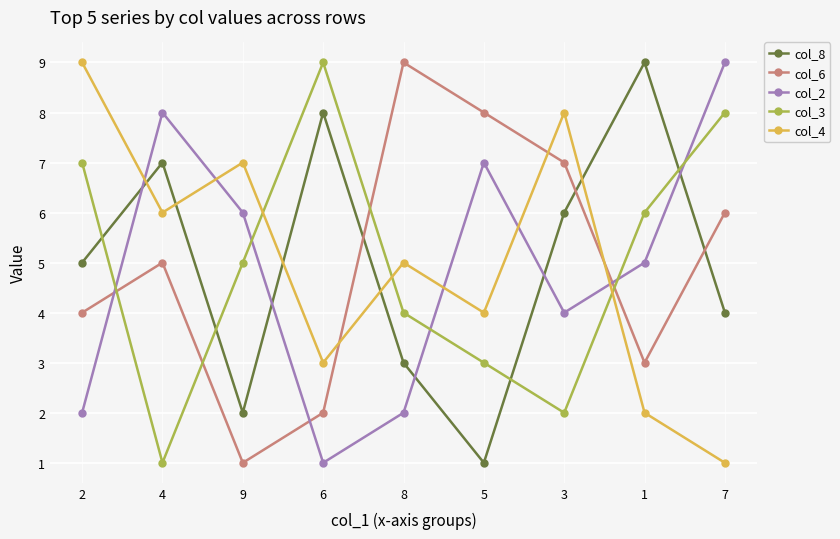

Reading left to right, what are all the values shown in this chart?

col_8: 5	7	2	8	3	1	6	9	4
col_6: 4	5	1	2	9	8	7	3	6
col_2: 2	8	6	1	2	7	4	5	9
col_3: 7	1	5	9	4	3	2	6	8
col_4: 9	6	7	3	5	4	8	2	1